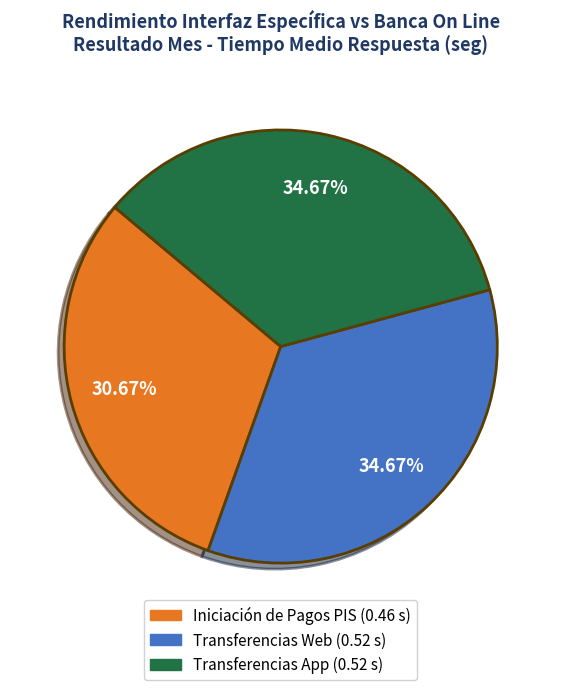

Does any single category account for the majority?

No